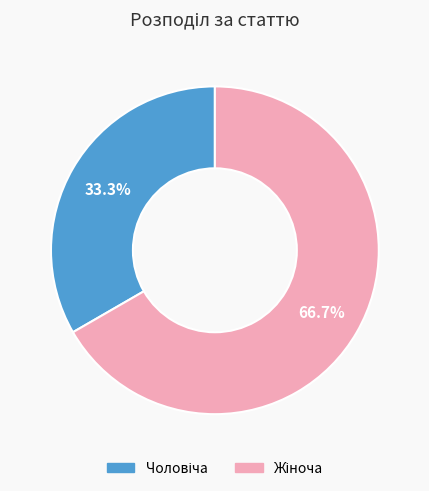

Does any single category account for the majority?

Yes